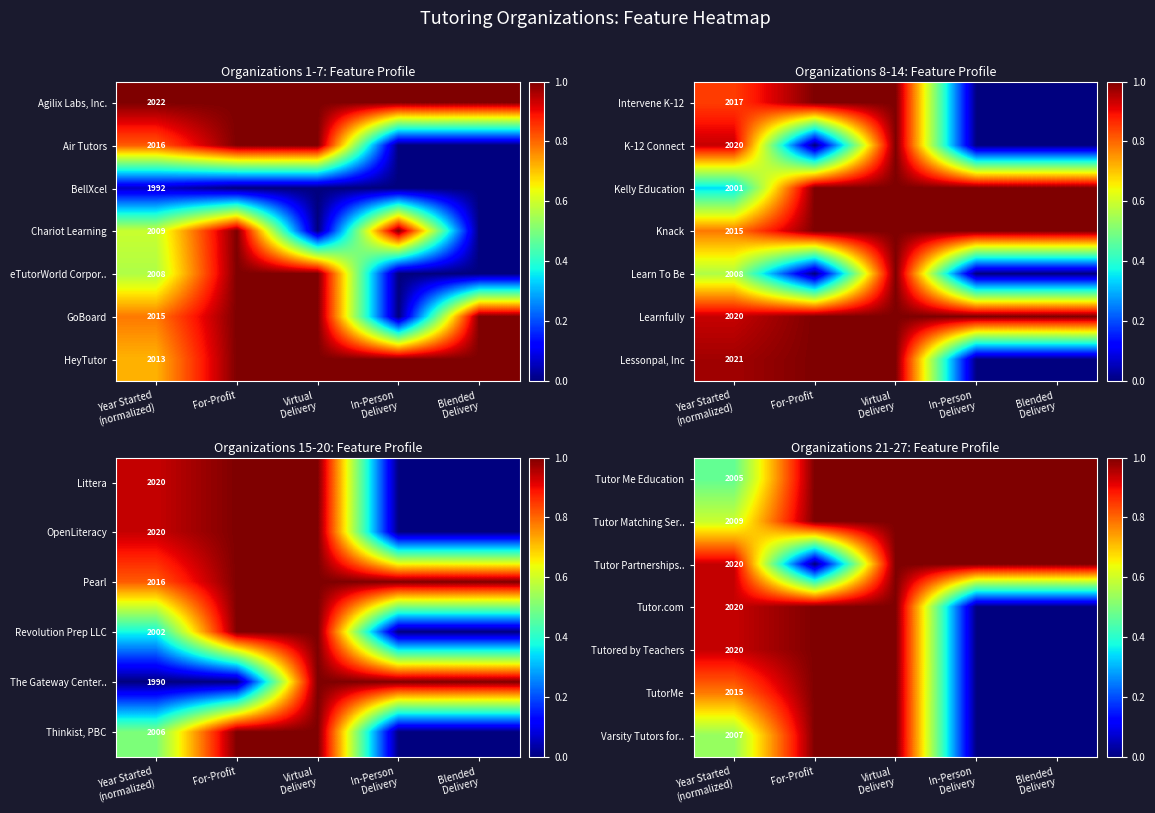

What is the total value across all series at For-Profit?

6.0